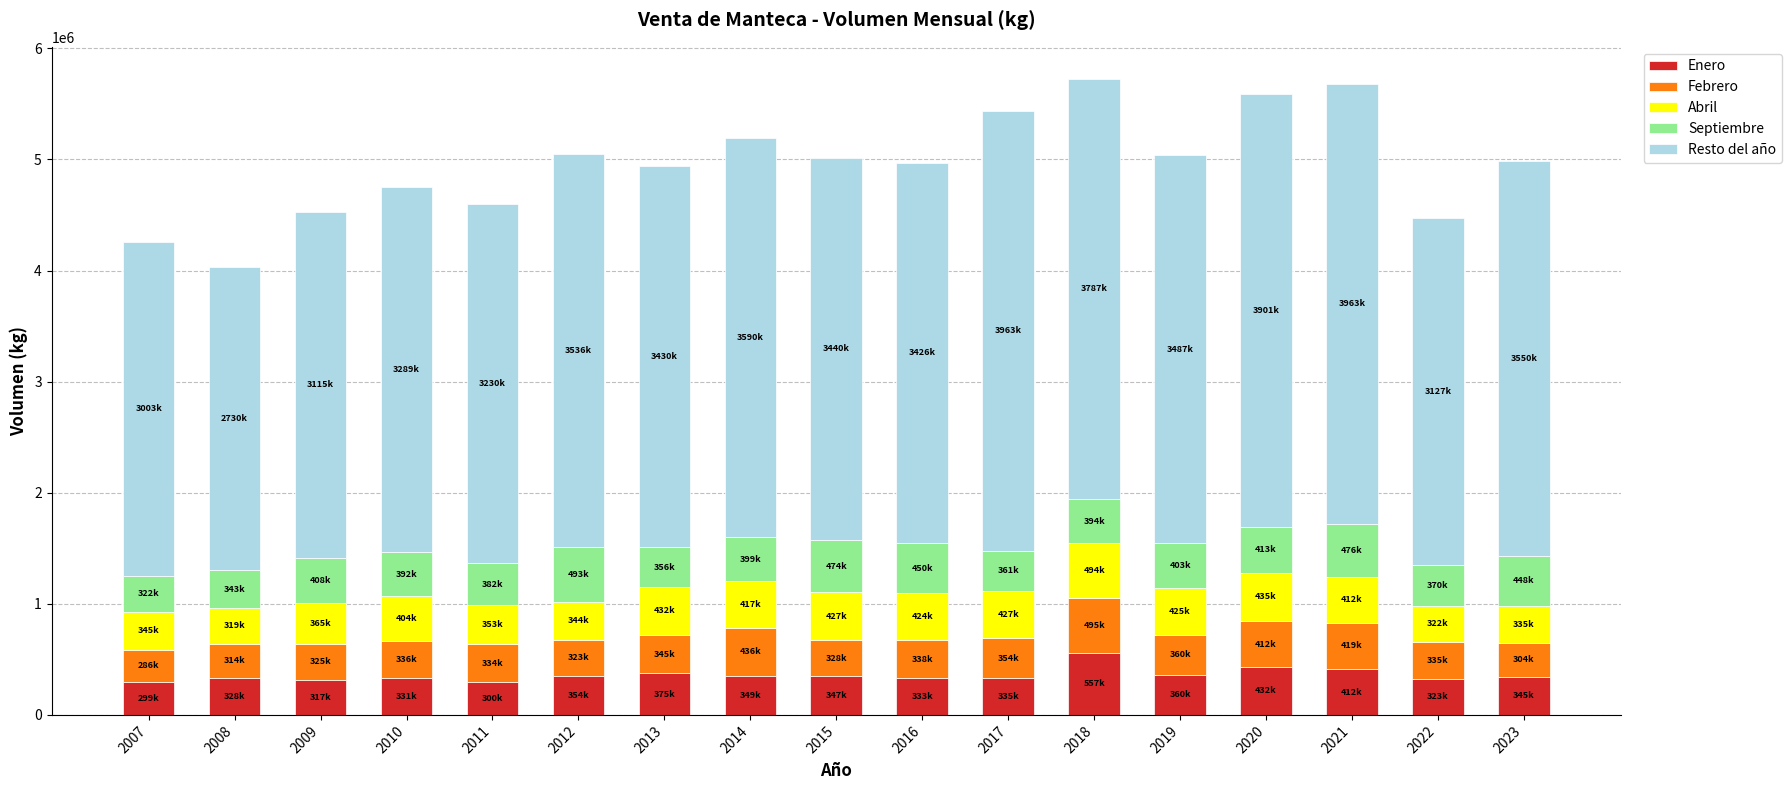

What is the total value across all series at 2014?

5191485.3